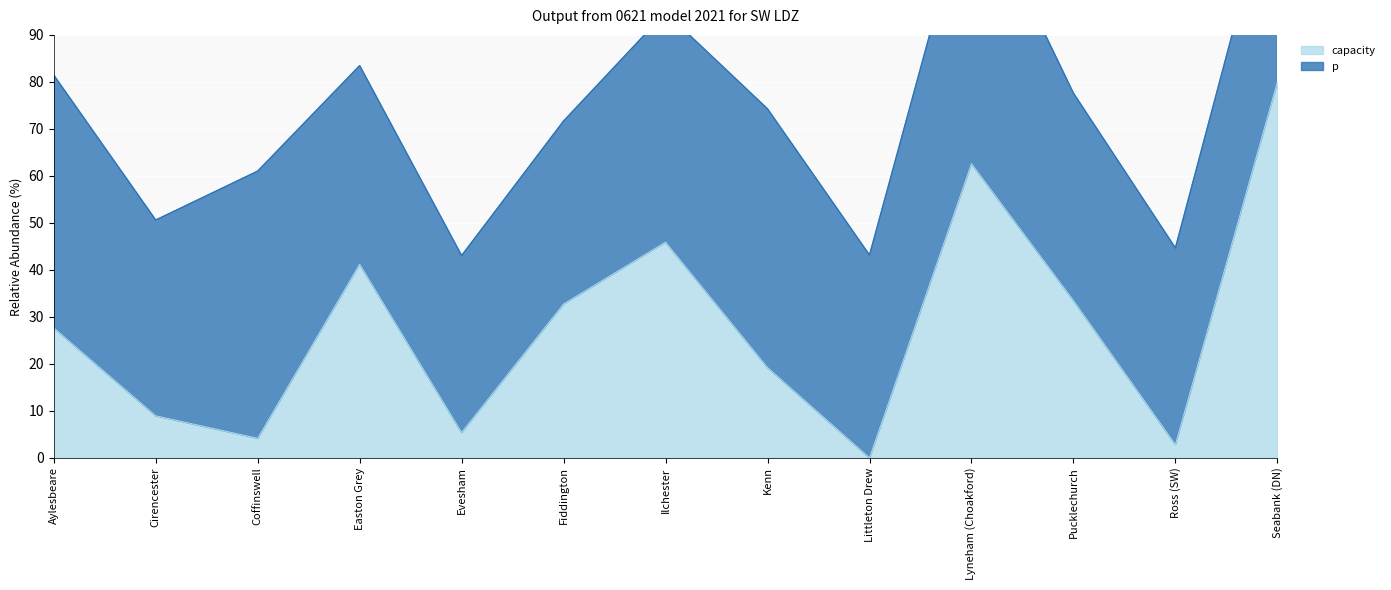

Where does the data first go above 27?

Aylesbeare